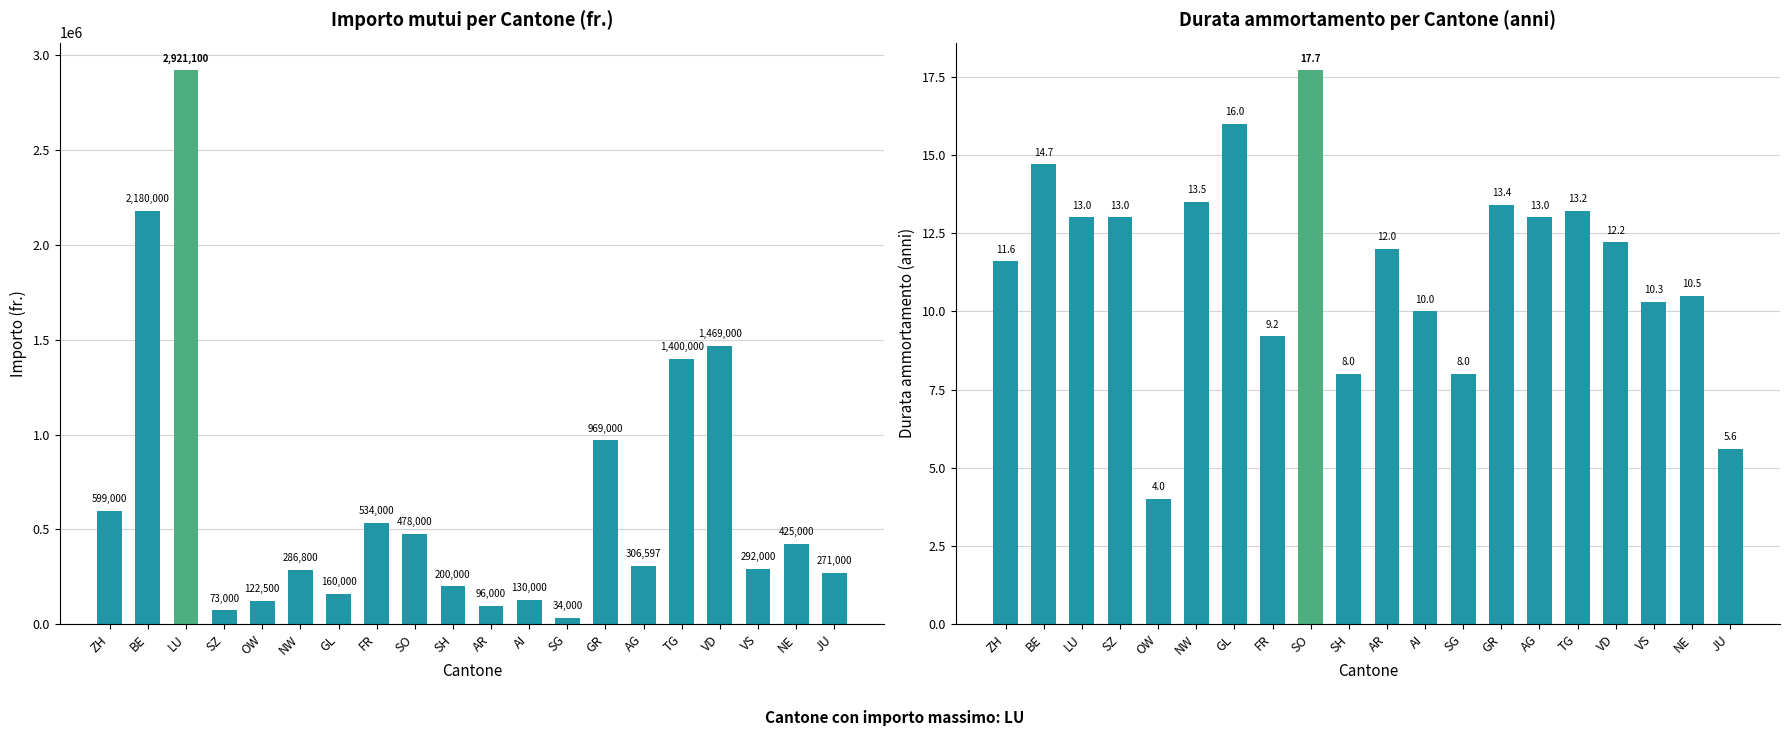

What is the difference between the second highest and minimum values in the Durata ammortamento (anni) series?

12.0